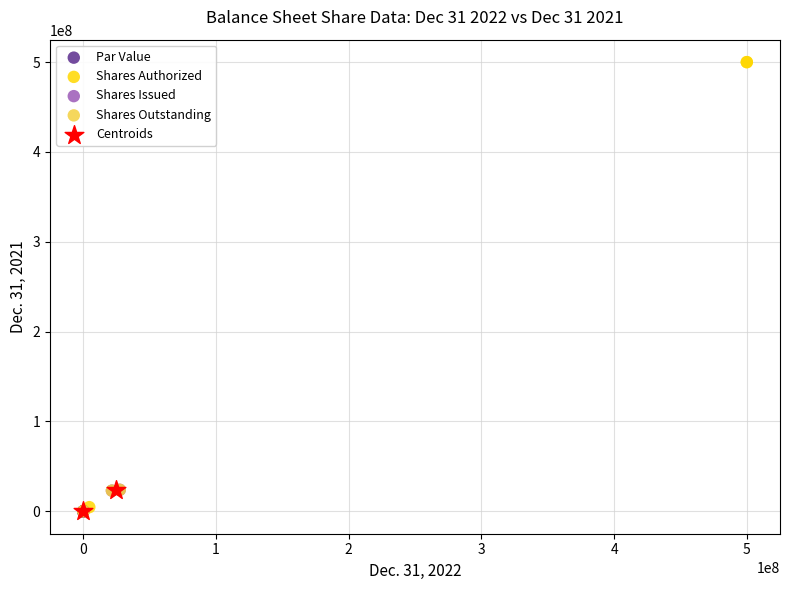

What are all the series names shown in the legend?

Par Value, Shares Authorized, Shares Issued, Shares Outstanding, Centroids